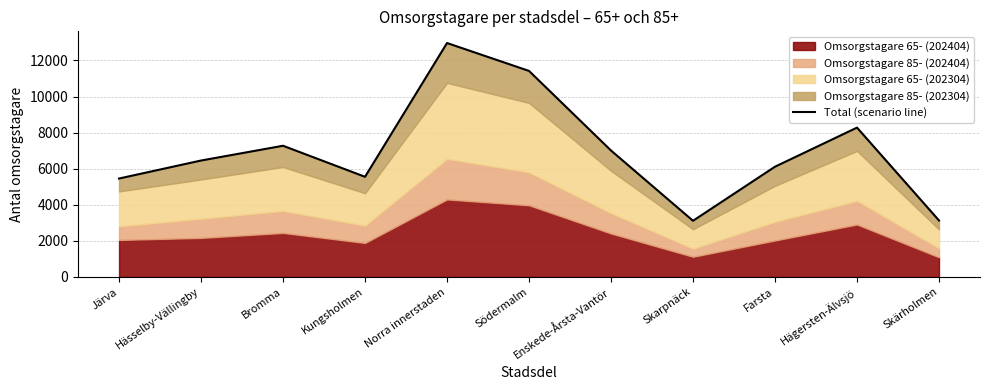

True or false: the data shows 12301 at Enskede-Årsta-Vantör.

False